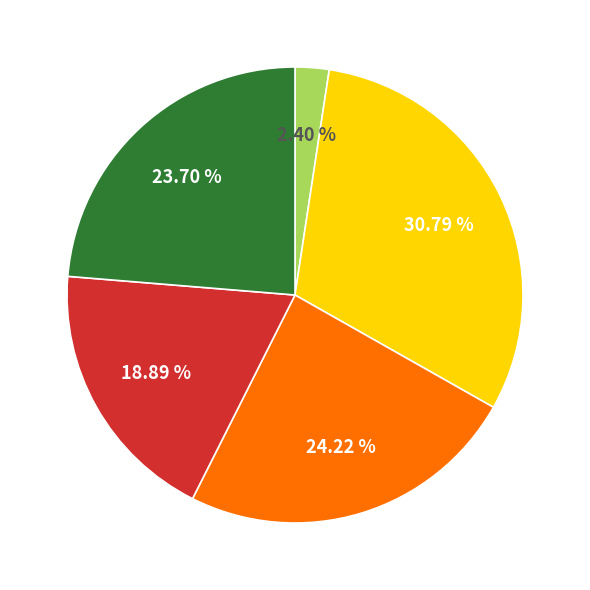

Does any single category account for the majority?

No